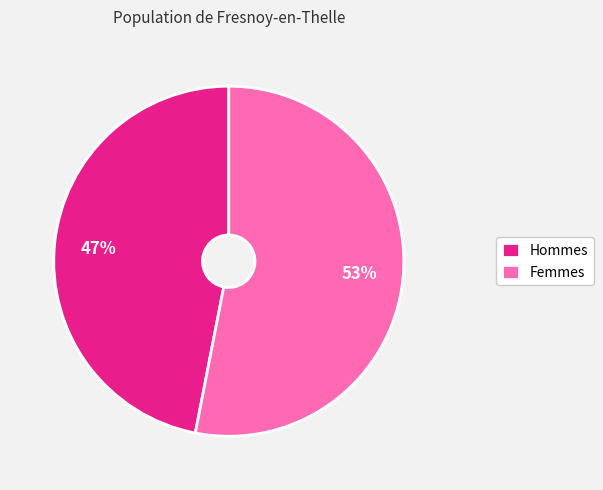

True or false: Hommes accounts for 60% of the total.

False